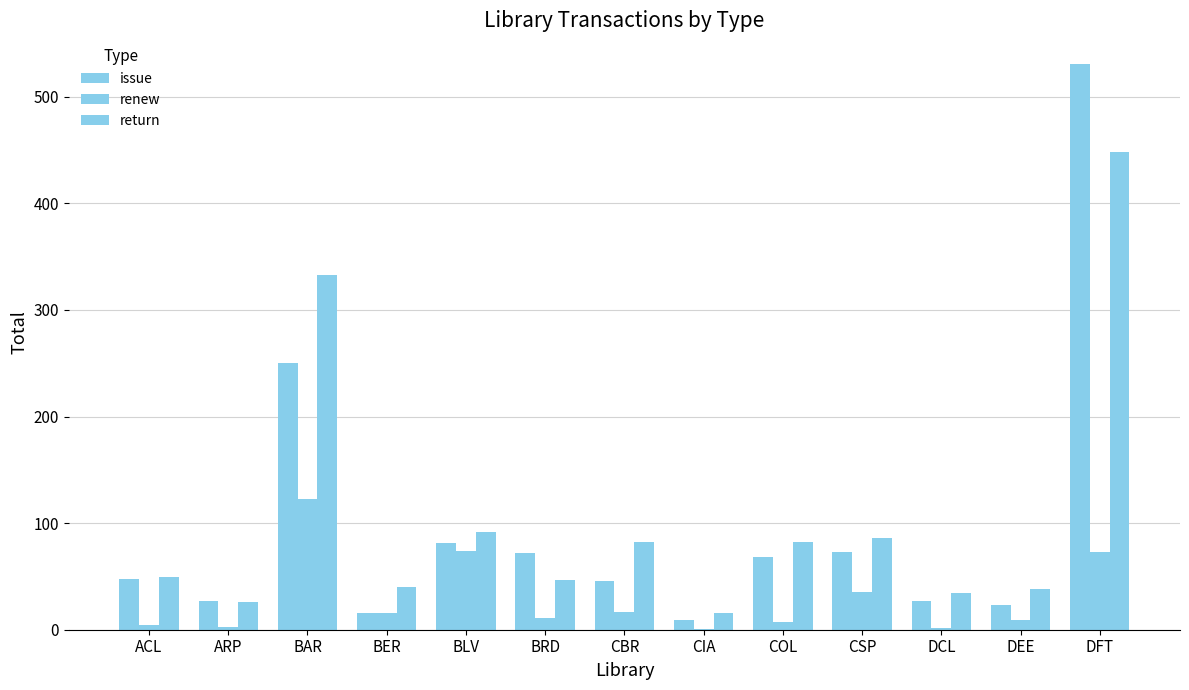

How many groups of bars are there?

13